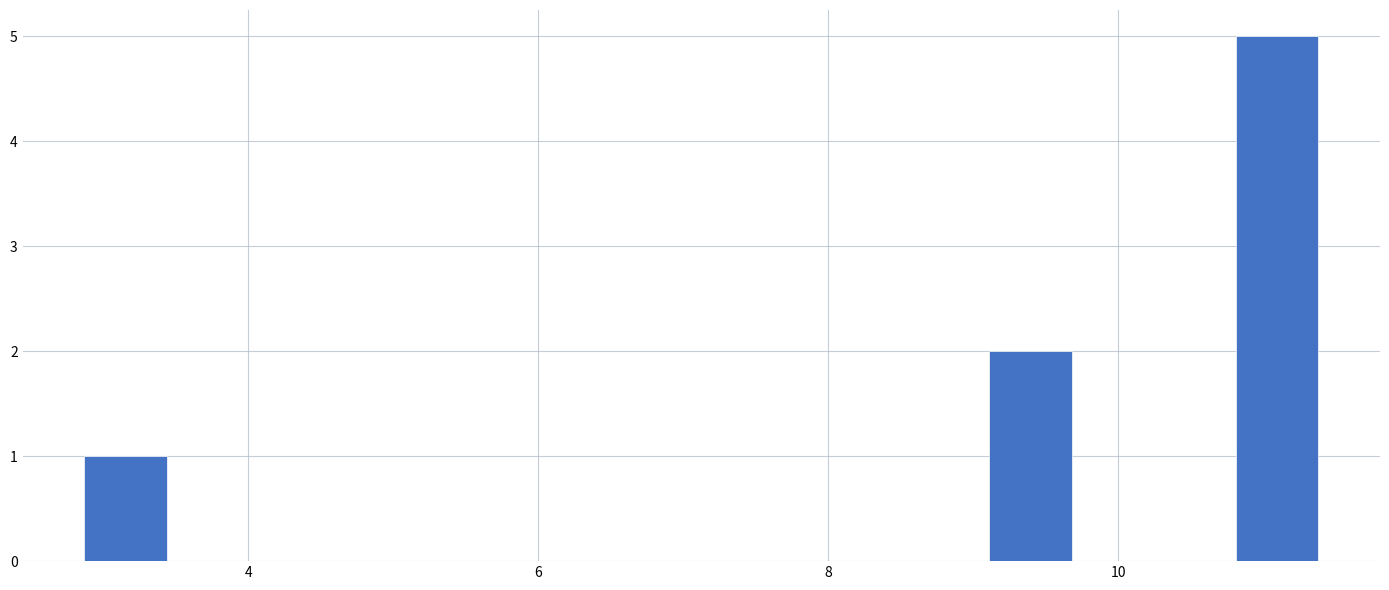

Around what value on the x-axis is the tallest bar? Give the approximate position of its centre, as read against the axis.

11.0